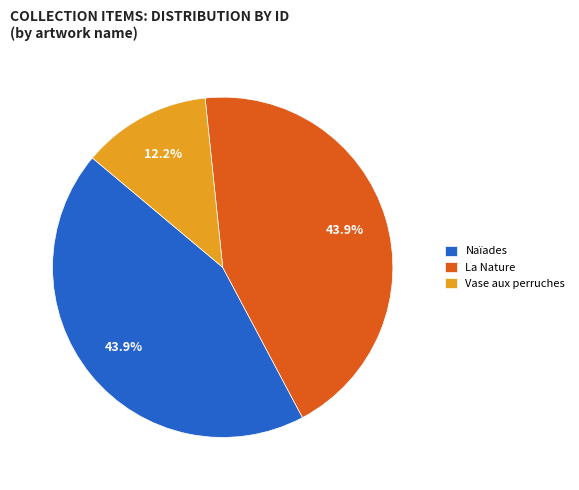

Approximately how many times larger is the value at Vase aux perruches compared to La Nature?

0.3